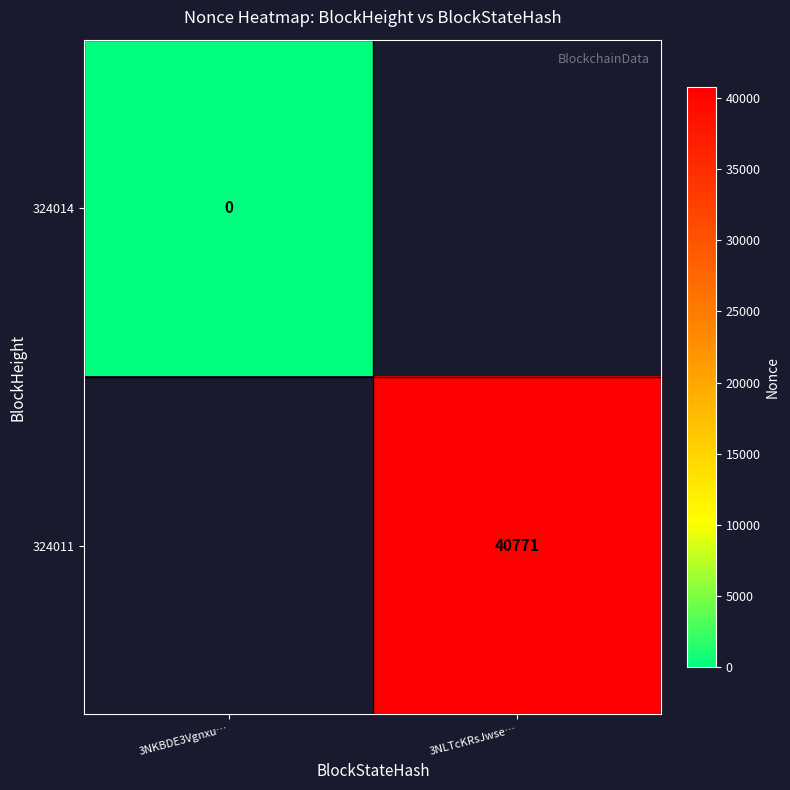

True or false: 324011 has a value of 64243.6 at 3NLTcKRsJwse….

False